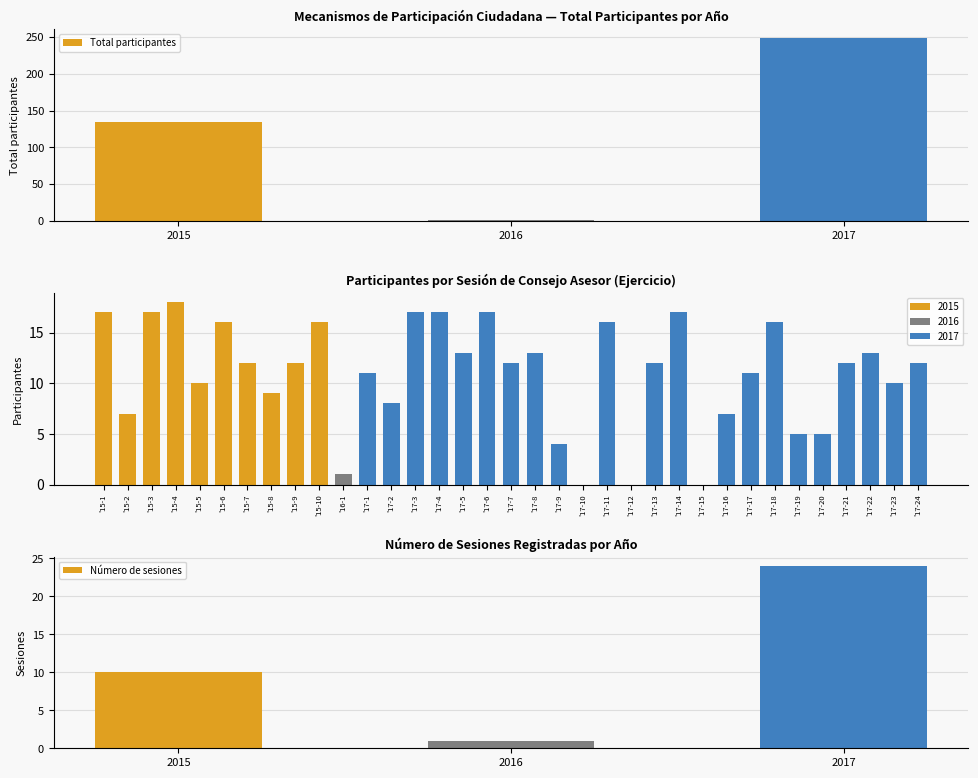

The Número de sesiones series shows 10 at 2015. True or false?

True